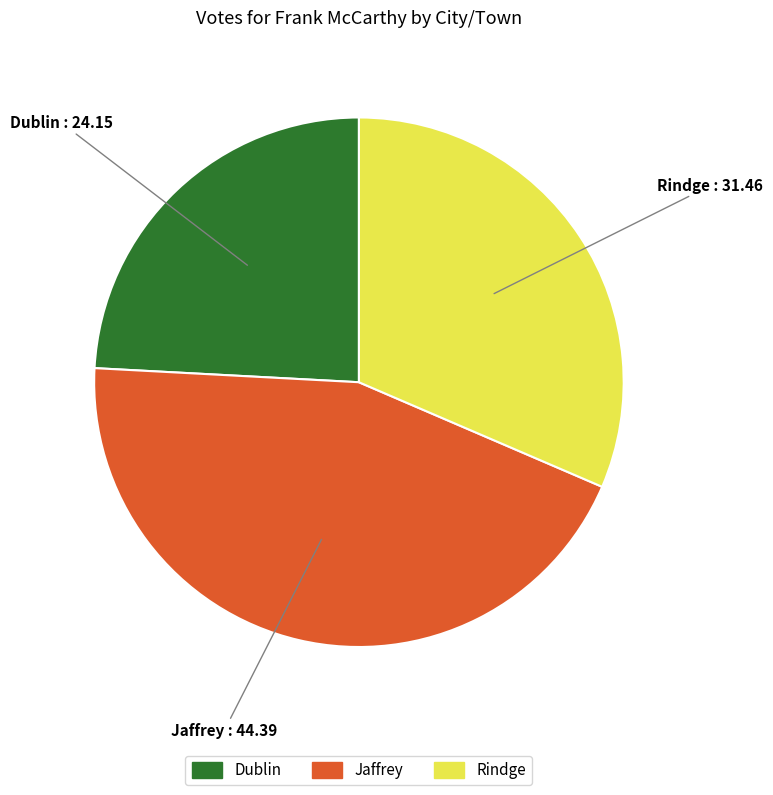

Combined, do Rindge and Jaffrey account for over 50%?

Yes